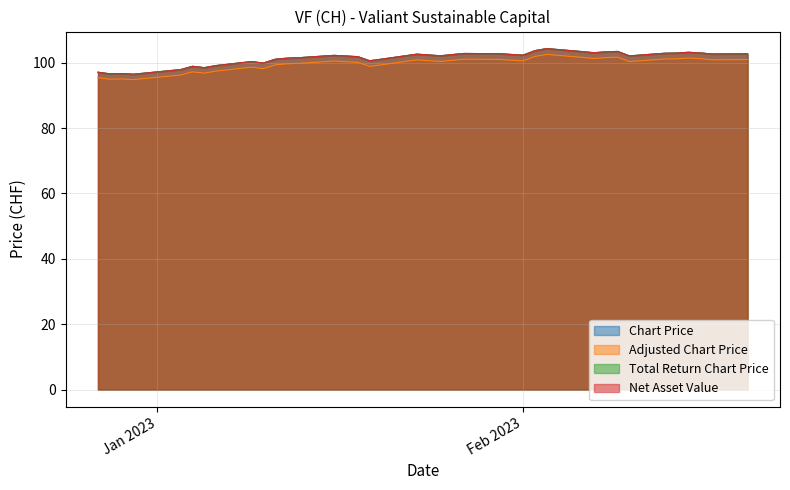

In Total Return Chart Price, how many points are higher than both neighbors (excluding endpoints)?

9